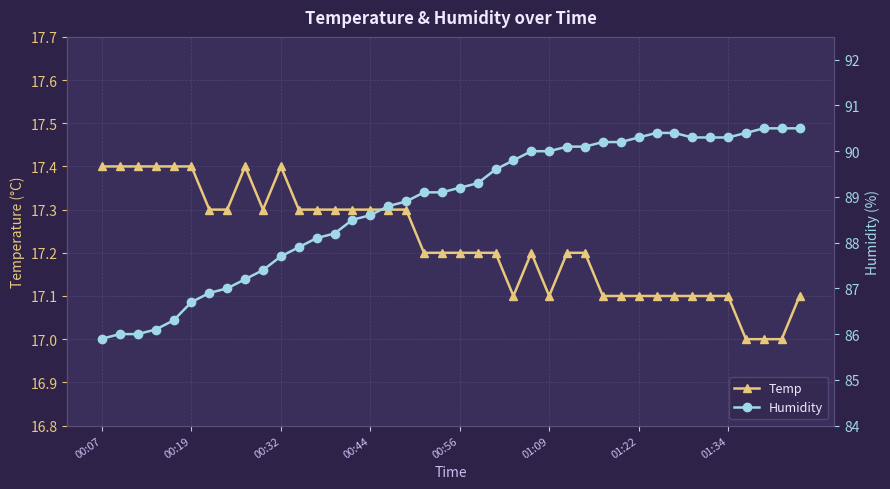

What is the highest value of the Temp series?

17.4